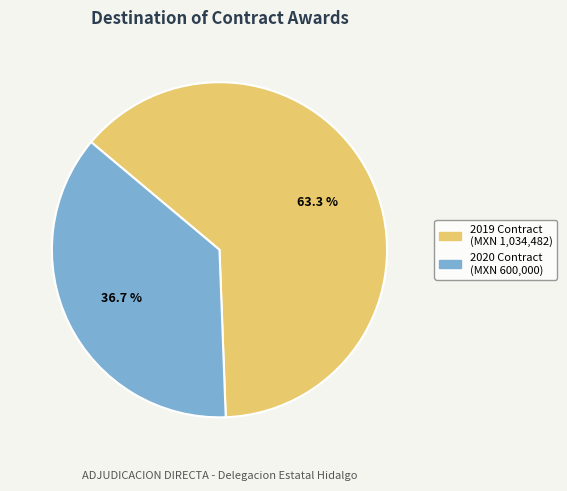

Is there a majority slice in this chart?

Yes